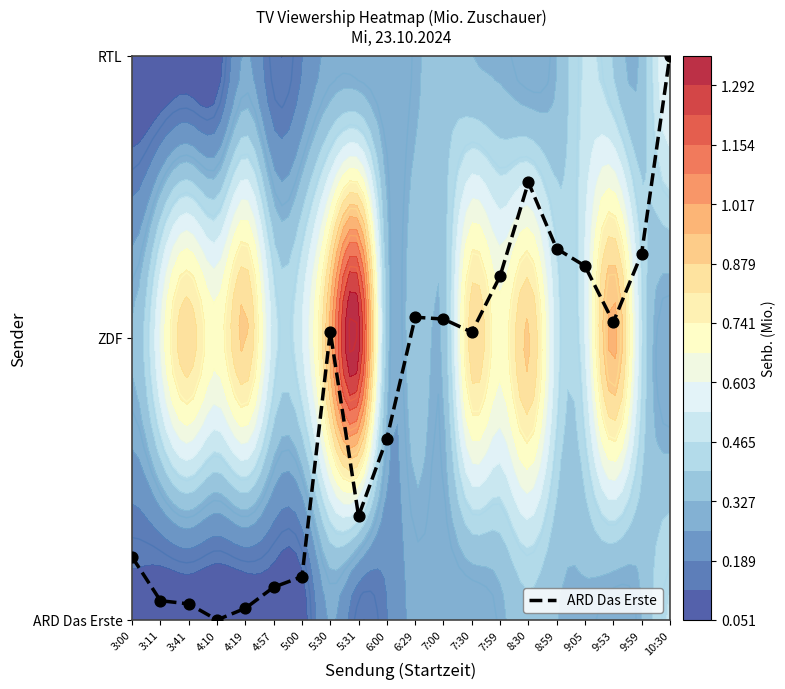

What is the difference between the maximum and minimum values?

2.0